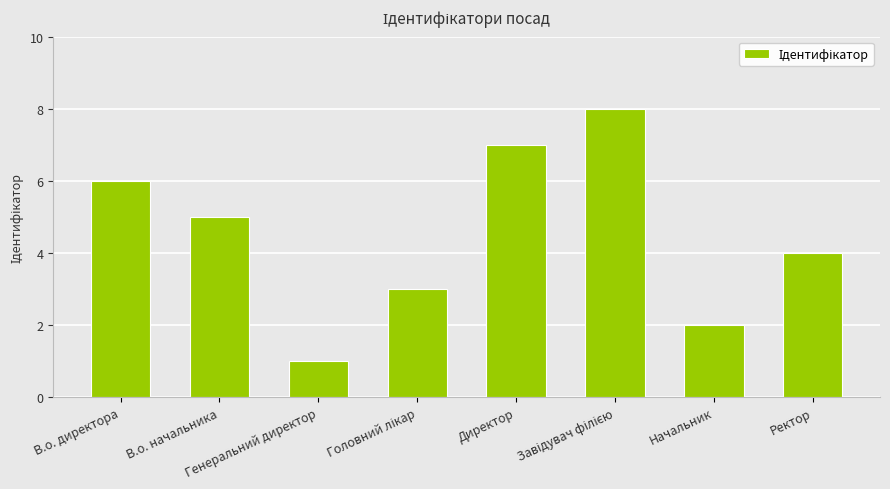

What is the maximum value shown in the chart?

8